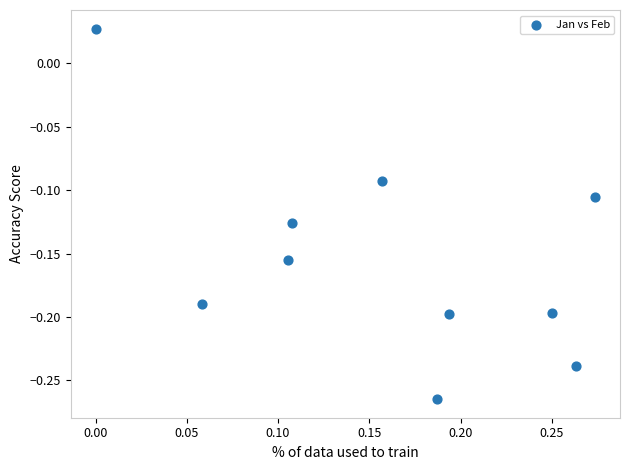

What is the range of Y values (max minus min)?

0.3